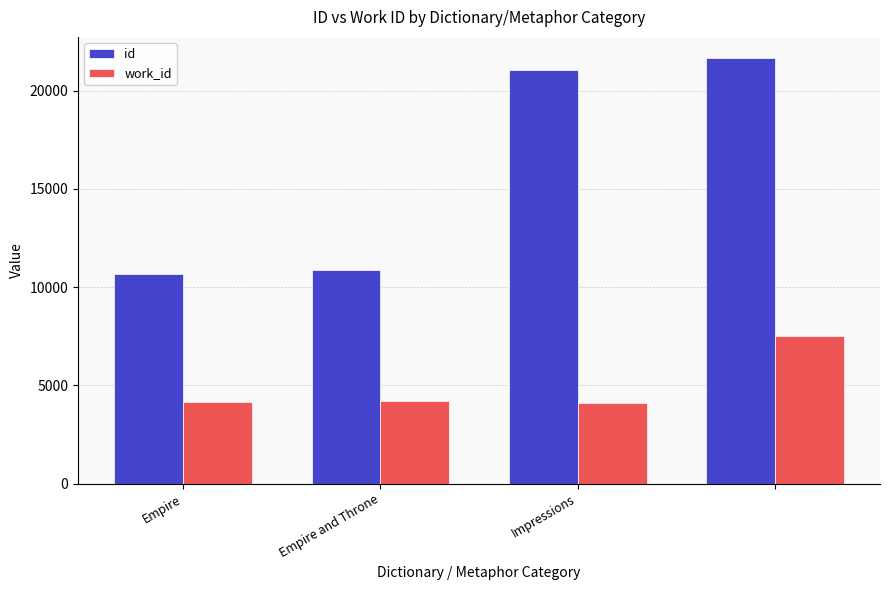

Rank the series by their average value, from lowest to highest.

work_id, id